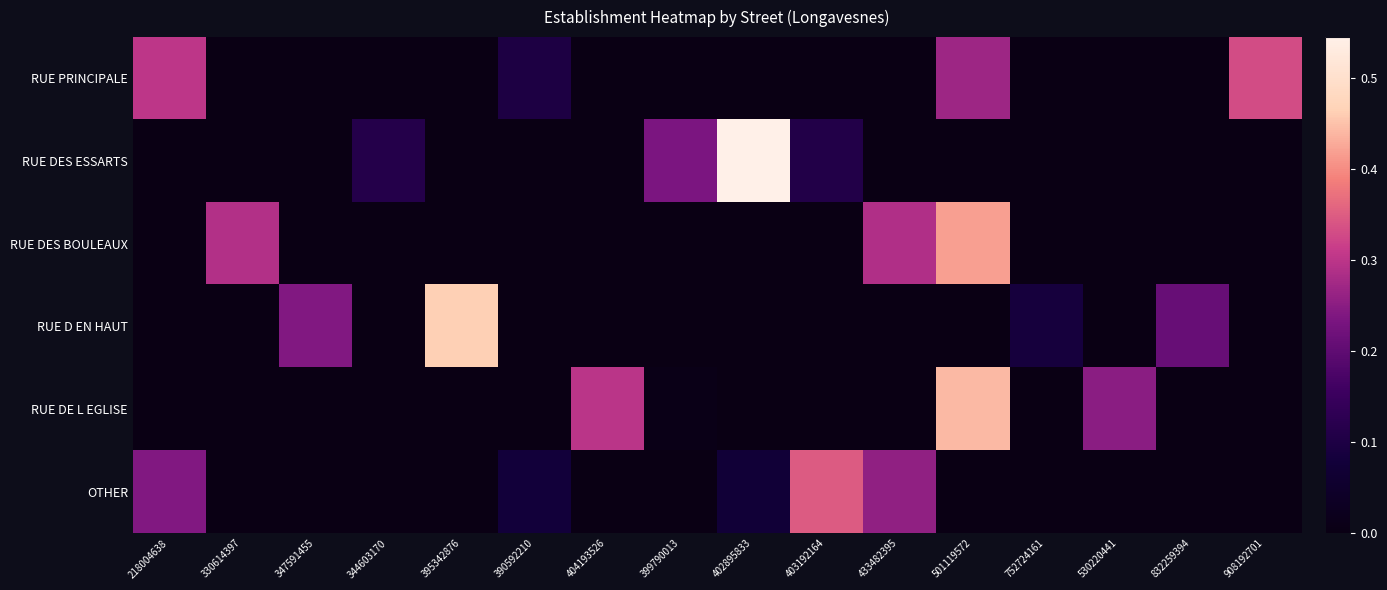

Which series has the widest spread of values?

RUE DES ESSARTS